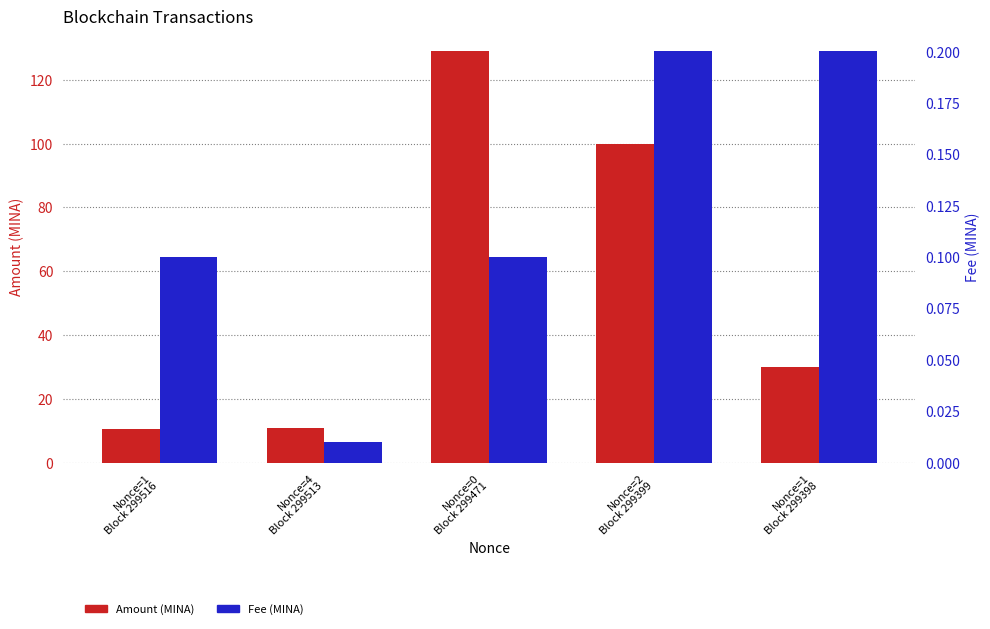

Reading left to right, transcribe all the data shown in this chart.

Amount (MINA): 10.6	10.7	128.9	100.0	30.0
Fee (MINA): 0.1	0.0	0.1	0.2	0.2